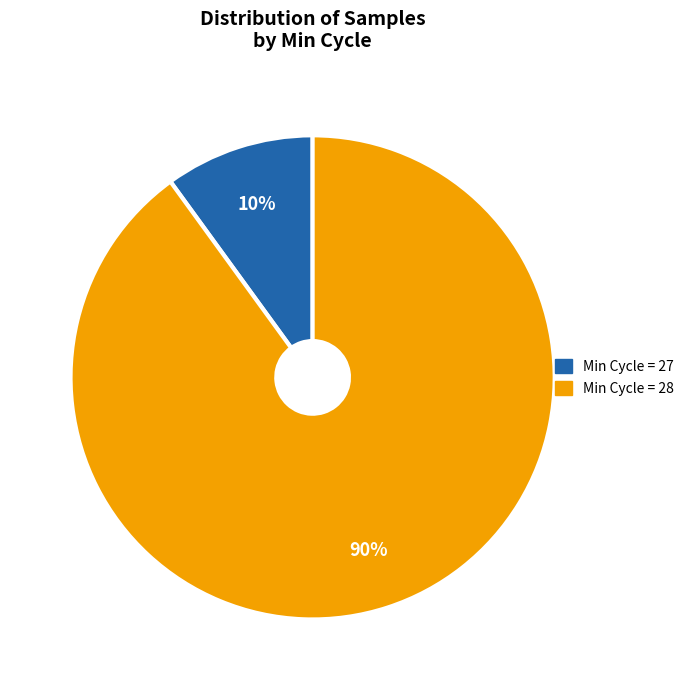

Is there any slice that represents more than half of the pie?

Yes